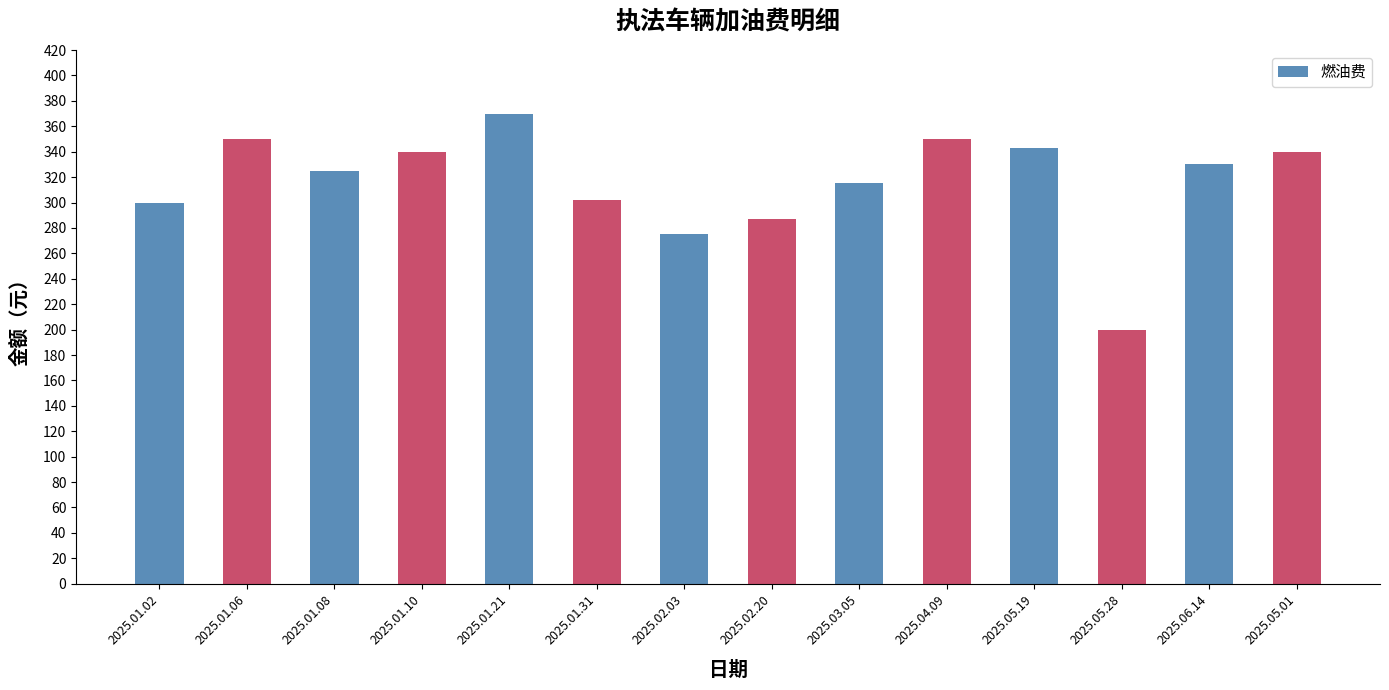

Reading left to right, transcribe all the data shown in this chart.

2025.01.02=300	2025.01.06=350	2025.01.08=325	2025.01.10=340	2025.01.21=370	2025.01.31=302	2025.02.03=275	2025.02.20=287	2025.03.05=315	2025.04.09=350	2025.05.19=343	2025.05.28=200	2025.06.14=330	2025.05.01=340